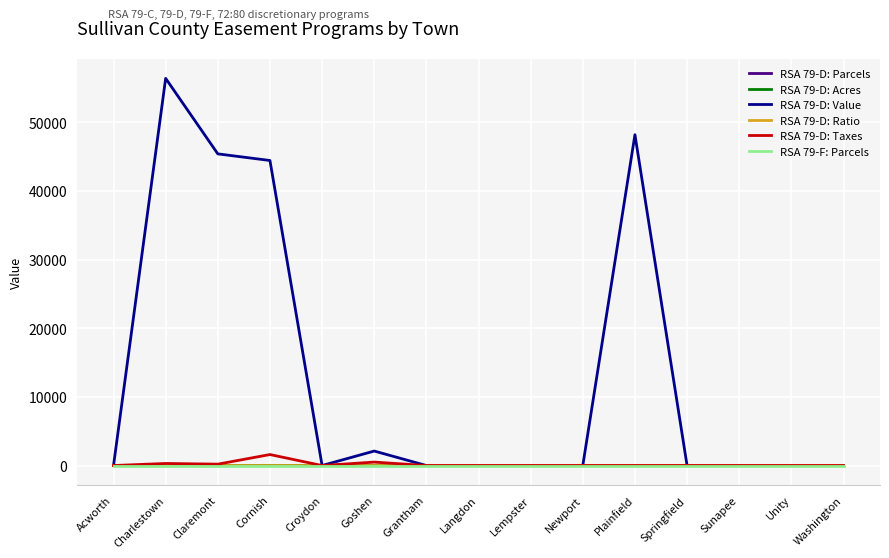

Which series has the largest total across all categories?

RSA 79-D: Value